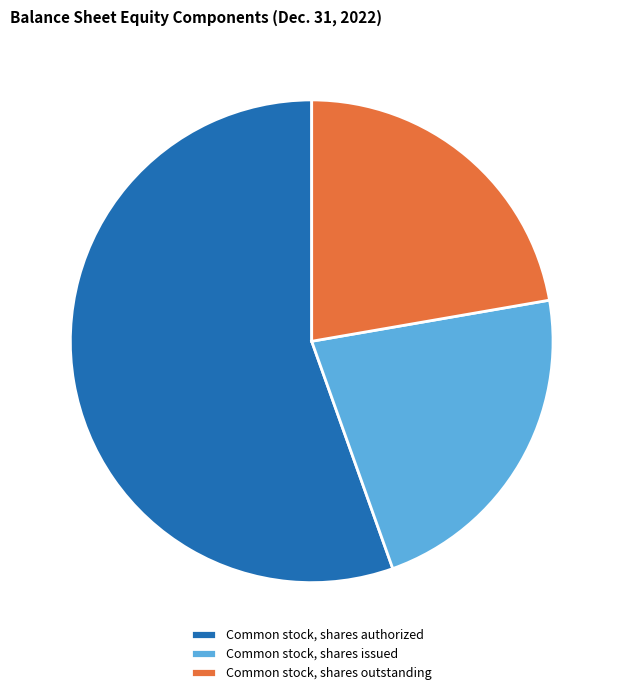

Which category has the biggest portion of the pie?

Common stock, shares authorized